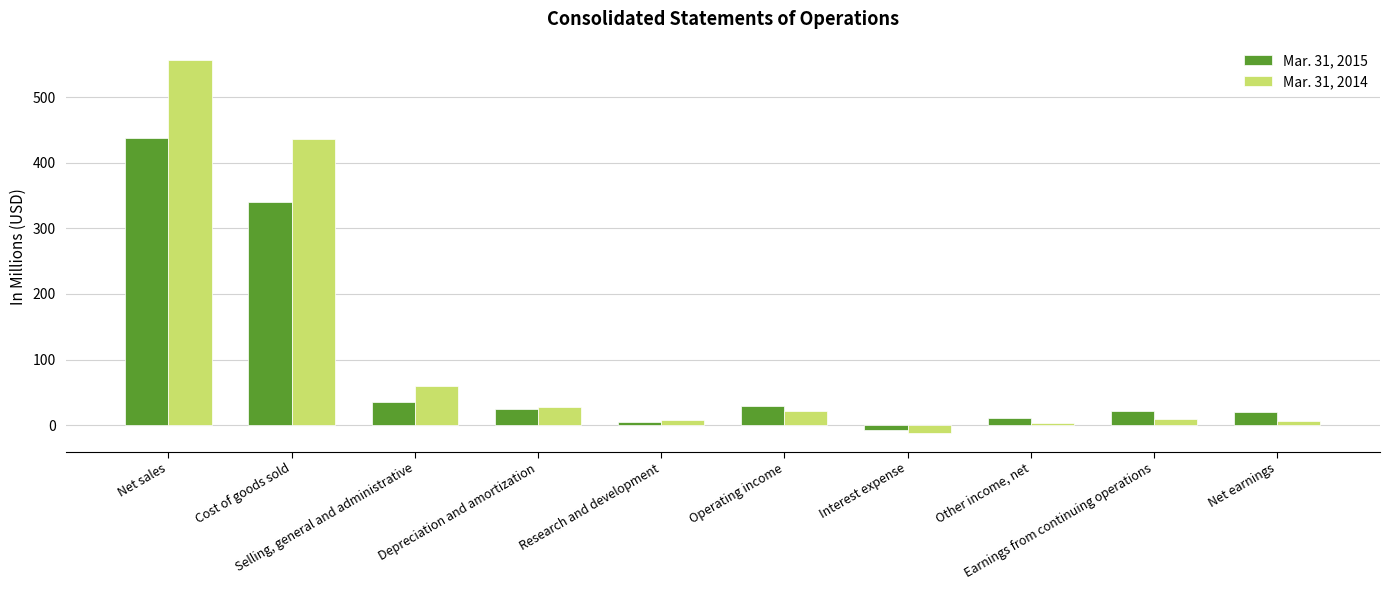

How many data points does each series have?

10